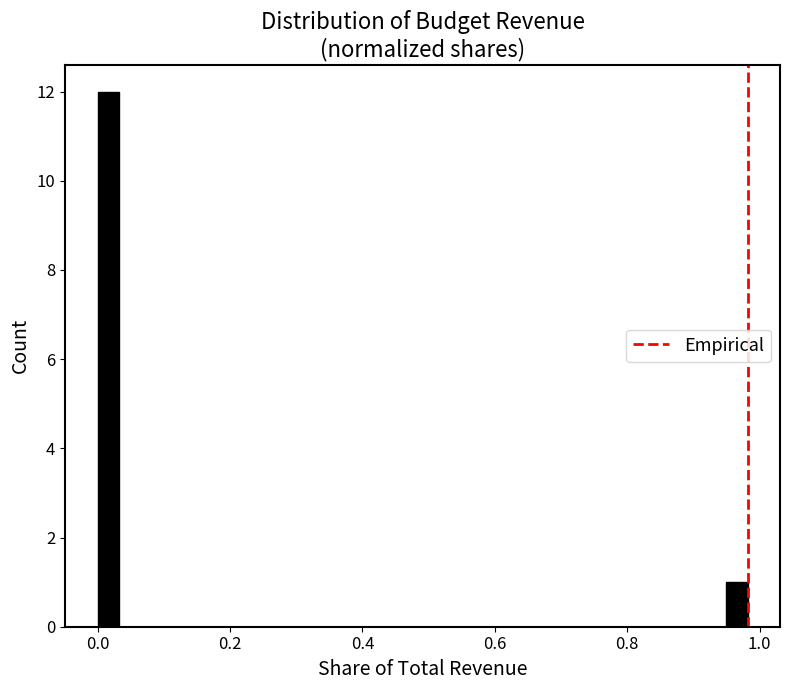

Read against the x-axis, roughly where is the centre of the tallest bar?

0.02